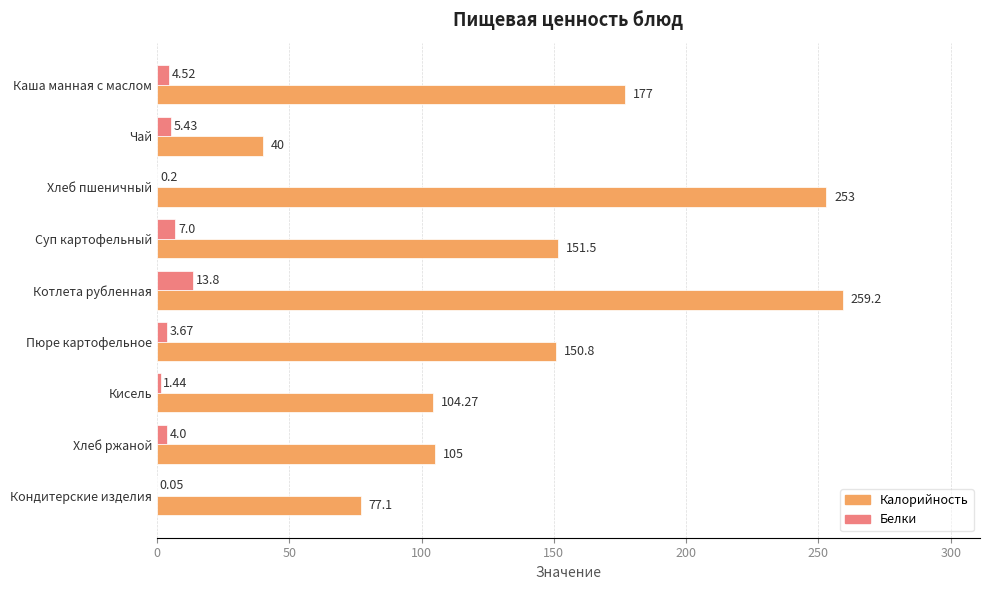

At which label does Калорийность reach its peak?

Котлета рубленная